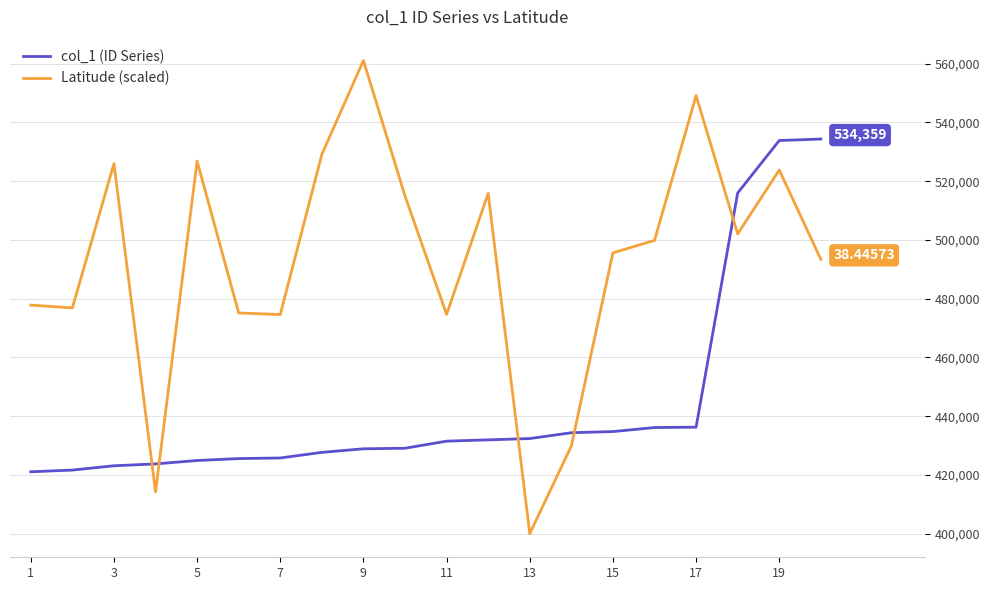

Which series has the widest spread of values?

Latitude (scaled)